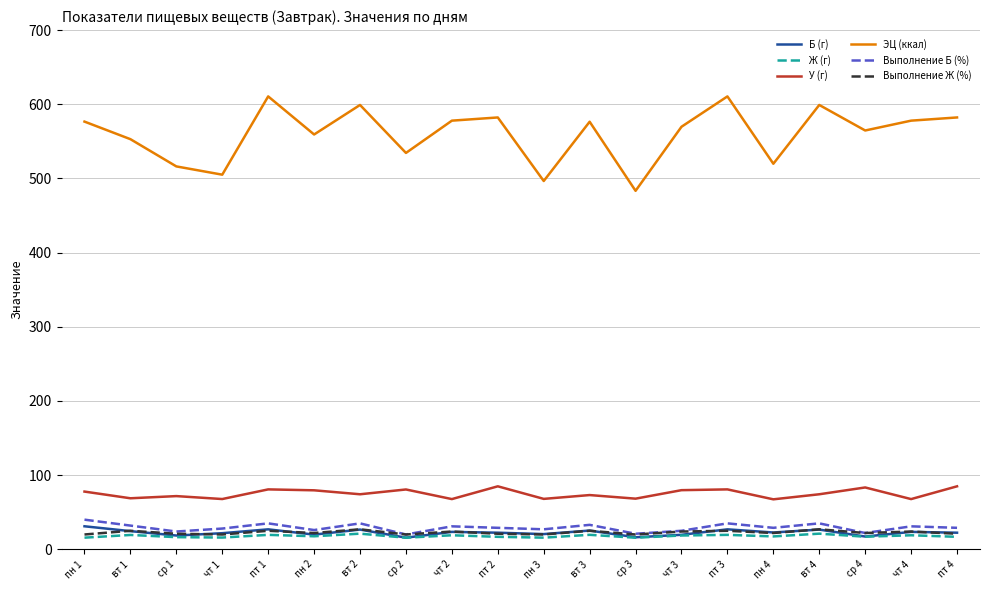

True or false: ЭЦ (ккал) and Выполнение Б (%) cross at least once.

False